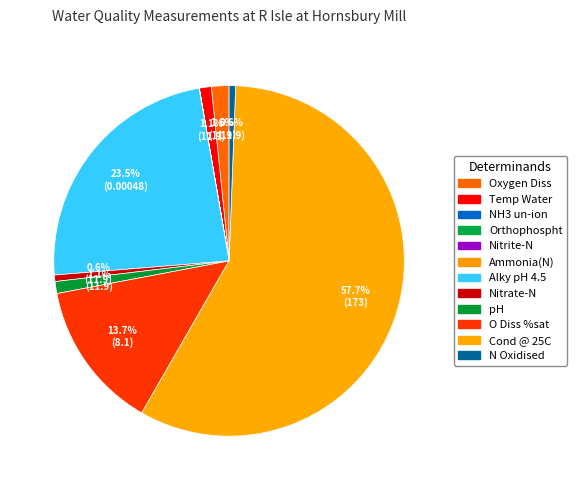

What is the largest slice in the pie chart?

Cond @ 25C